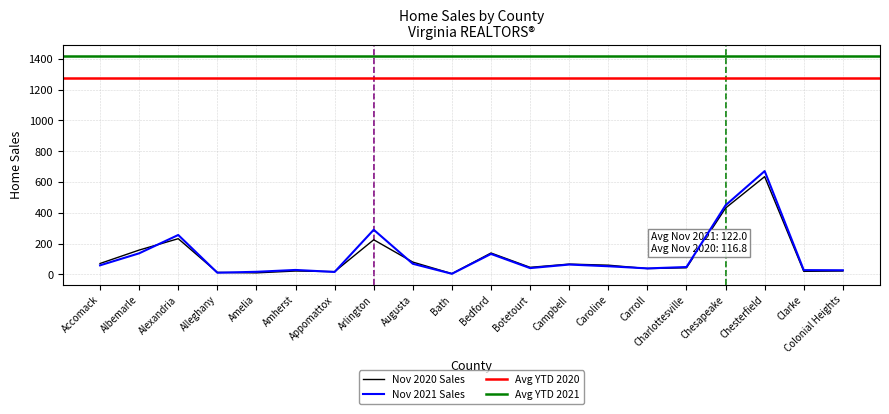

At which label does YTD 2021 first exceed 53?

Accomack